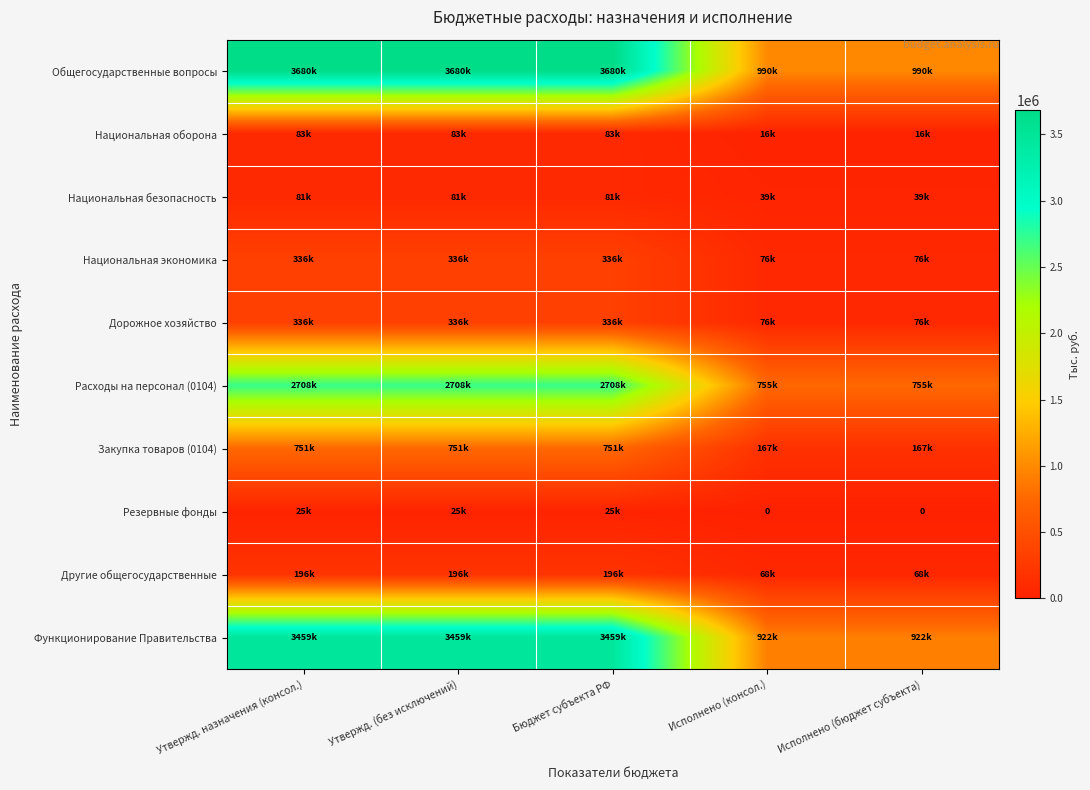

Between Утвержд. (без исключений) and Утвержд. назначения (консол.), which is larger?

Утвержд. (без исключений)